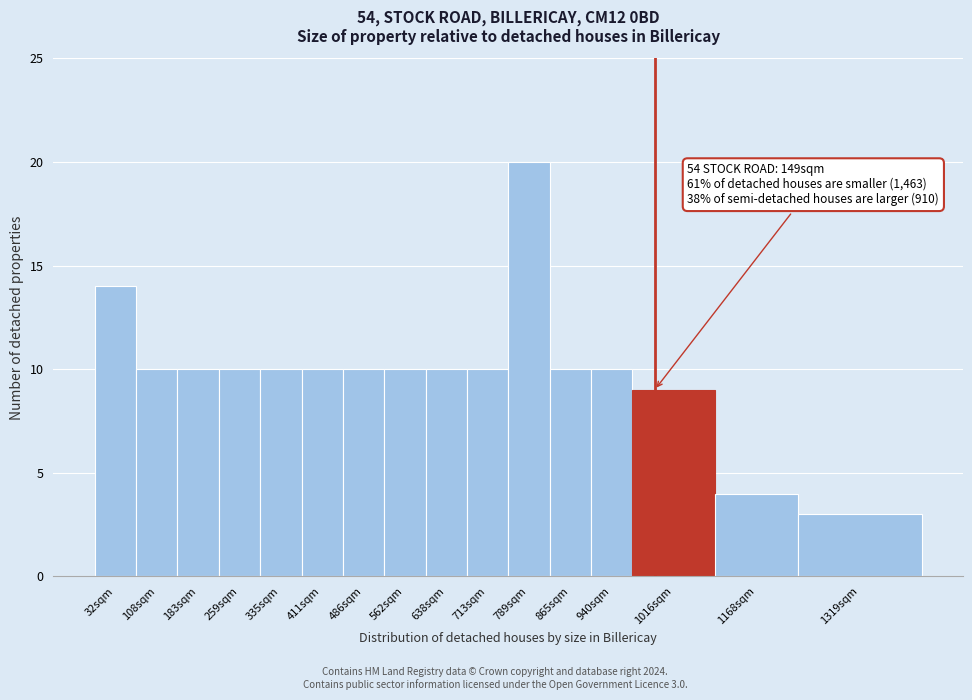

Reading left to right, what are all the values shown in this chart?

32sqm=14	108sqm=10	183sqm=10	259sqm=10	335sqm=10	411sqm=10	486sqm=10	562sqm=10	638sqm=10	713sqm=10	789sqm=20	865sqm=10	940sqm=10	1016sqm=9	1168sqm=4	1319sqm=3